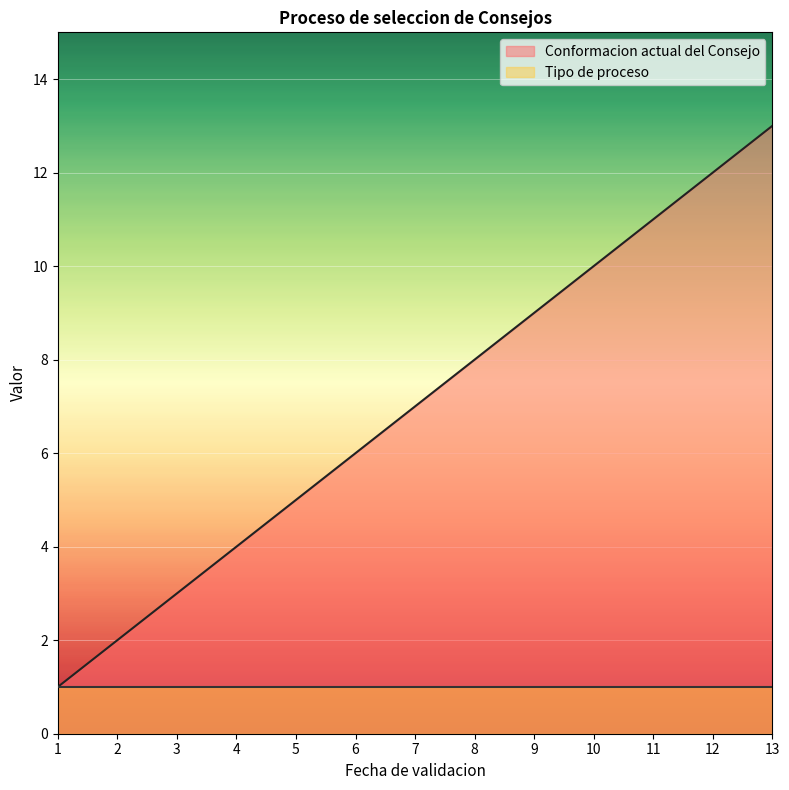

Read the value at 8.

8